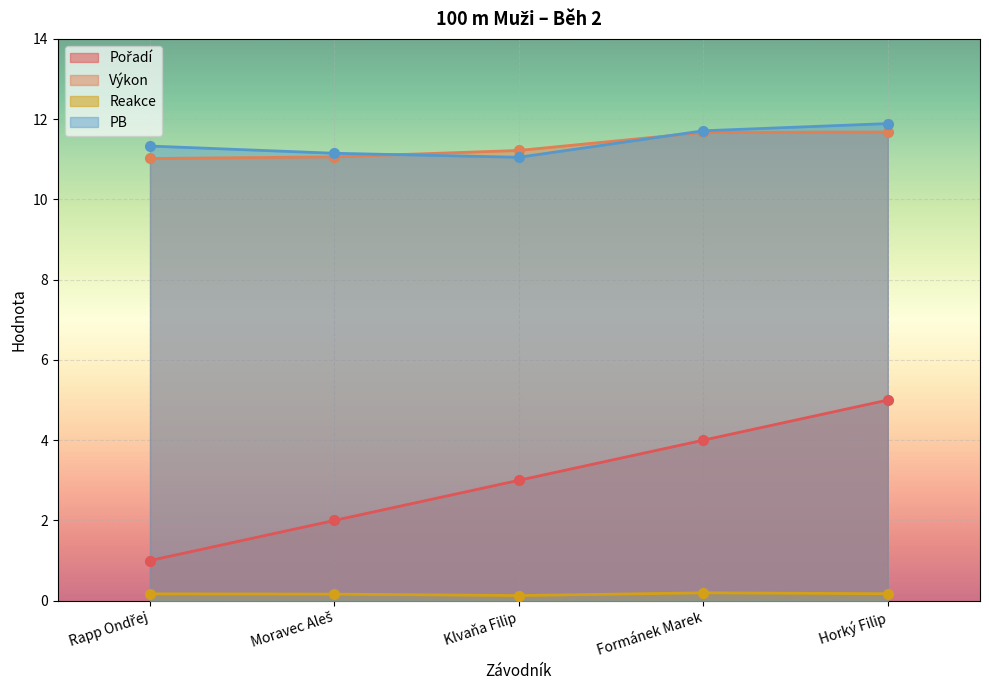

At how many categories does at least one series exceed 4?

5